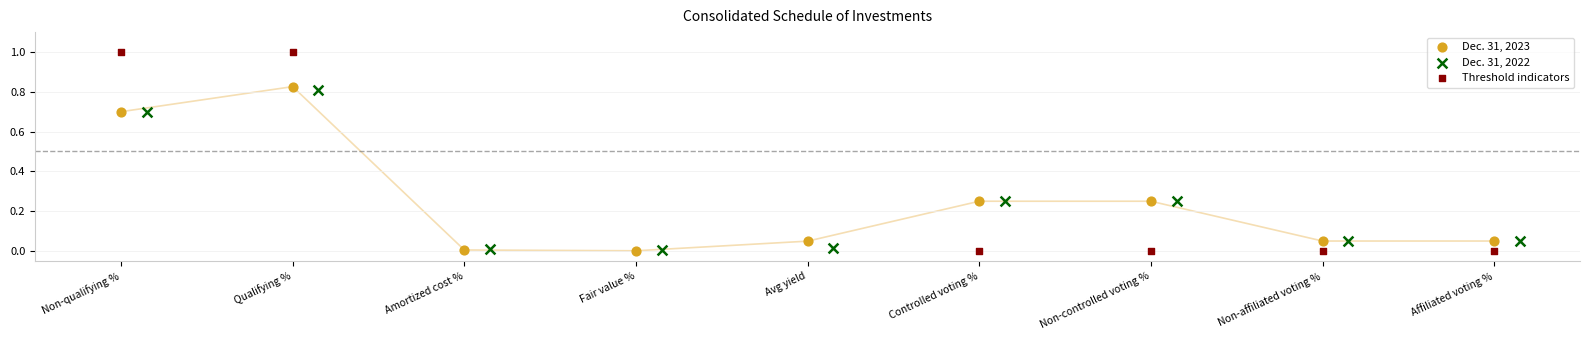

Which series contains the highest Y value?

Threshold indicators